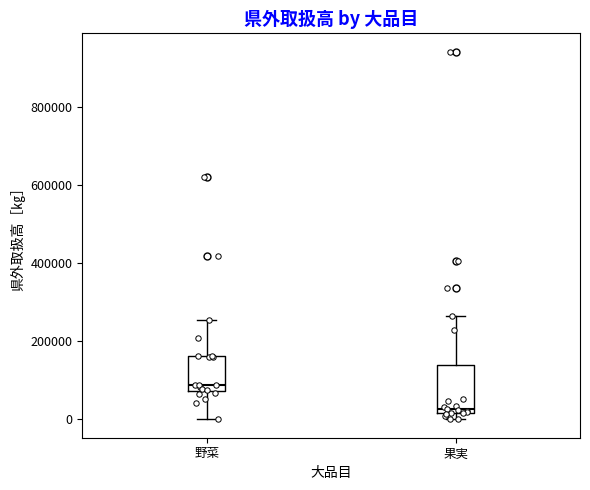

Which box has the lowest median line?

果実